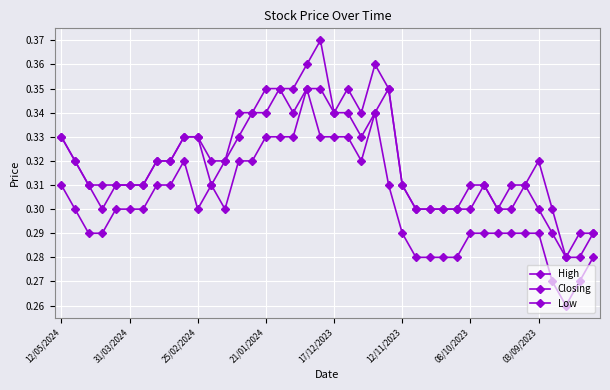

Does the chart have visible grid lines?

Yes